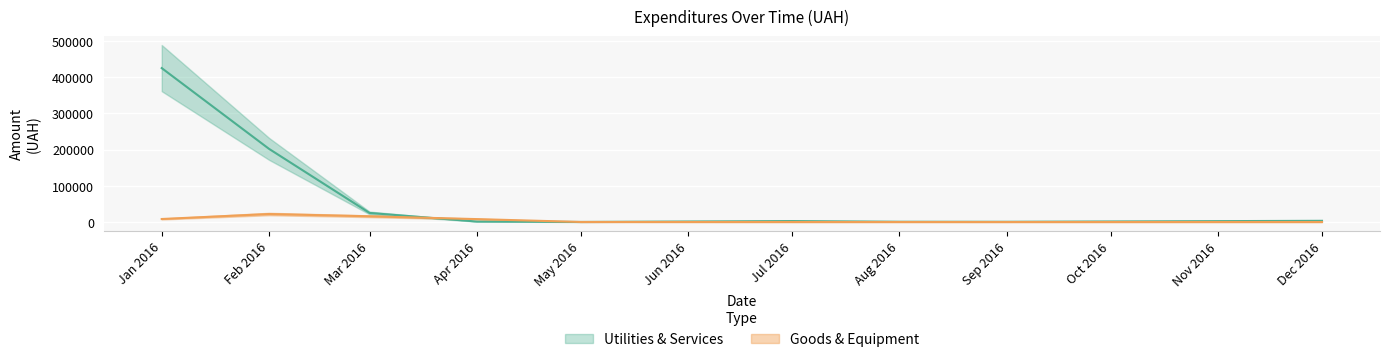

How many times do Goods & Equipment and Utilities & Services cross each other?

2